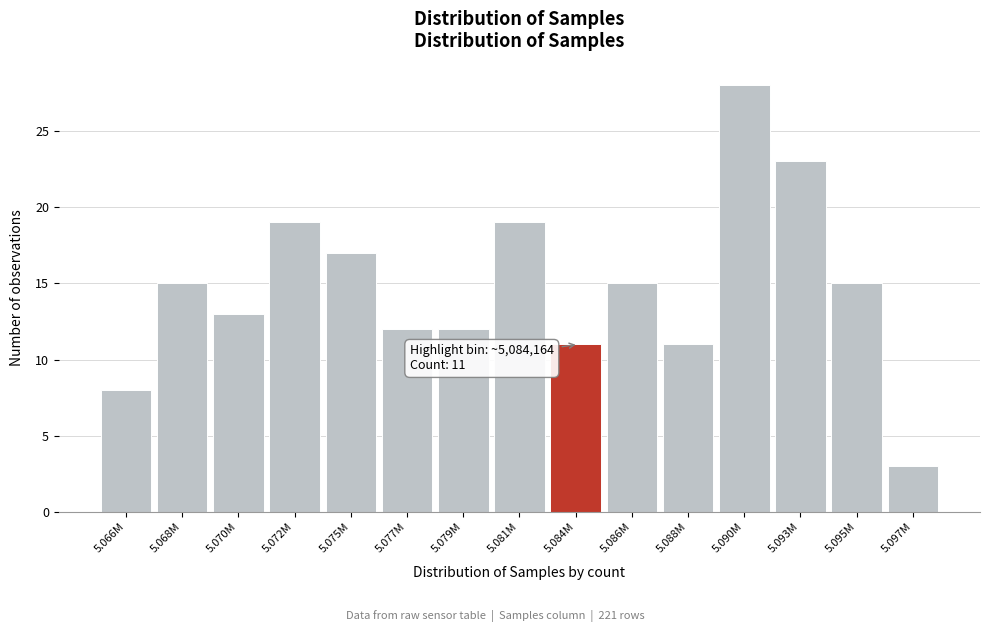

Reading left to right, transcribe all the data shown in this chart.

8	15	13	19	17	12	12	19	11	15	11	28	23	15	3